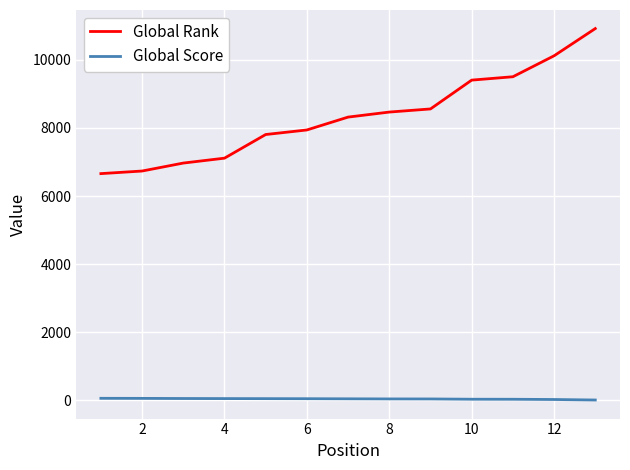

What are all the series names shown in the legend?

Global Rank, Global Score